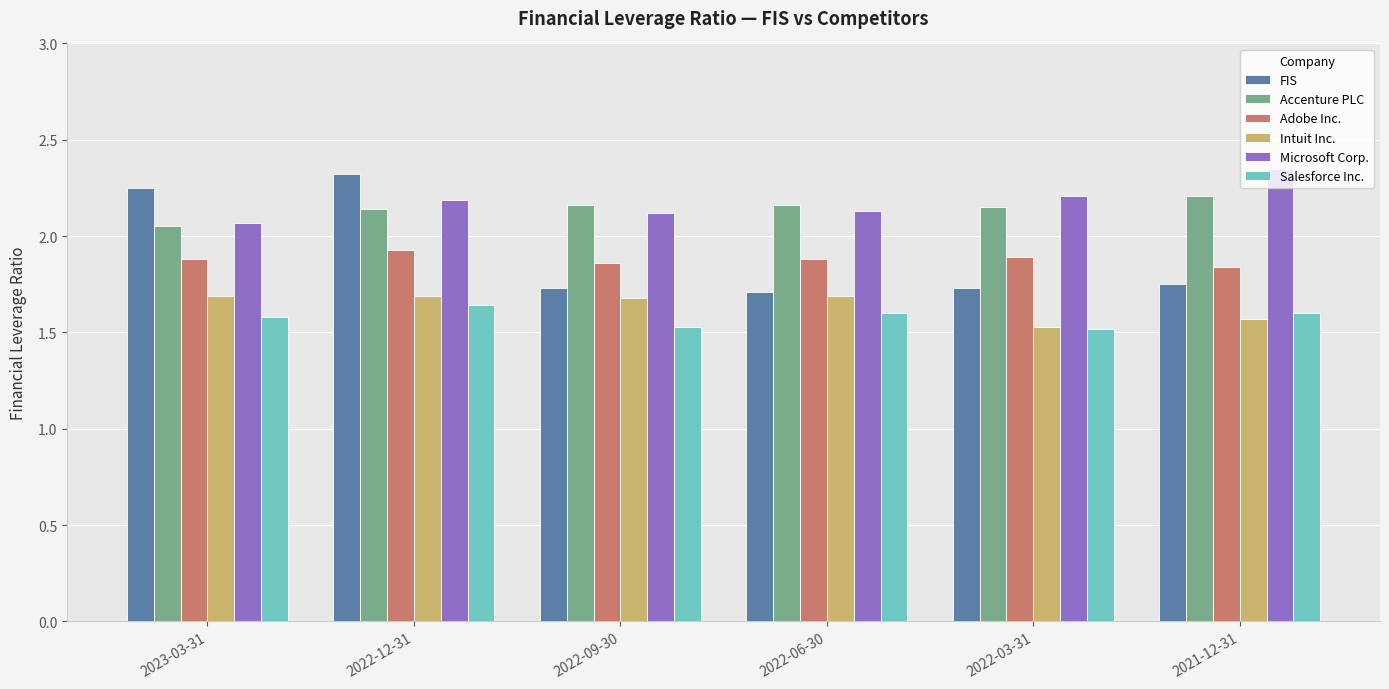

Rank the series by their maximum value, from highest to lowest.

Microsoft Corp., FIS, Accenture PLC, Adobe Inc., Intuit Inc., Salesforce Inc.